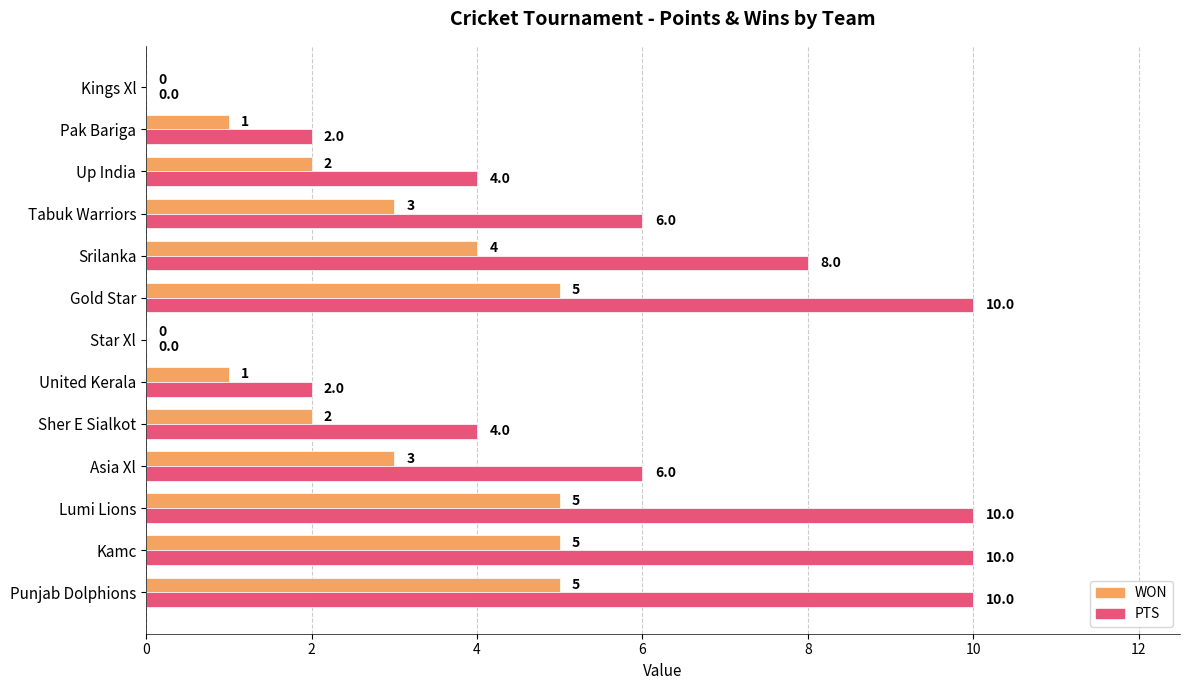

Between United Kerala and Gold Star, which series saw the biggest shift?

PTS